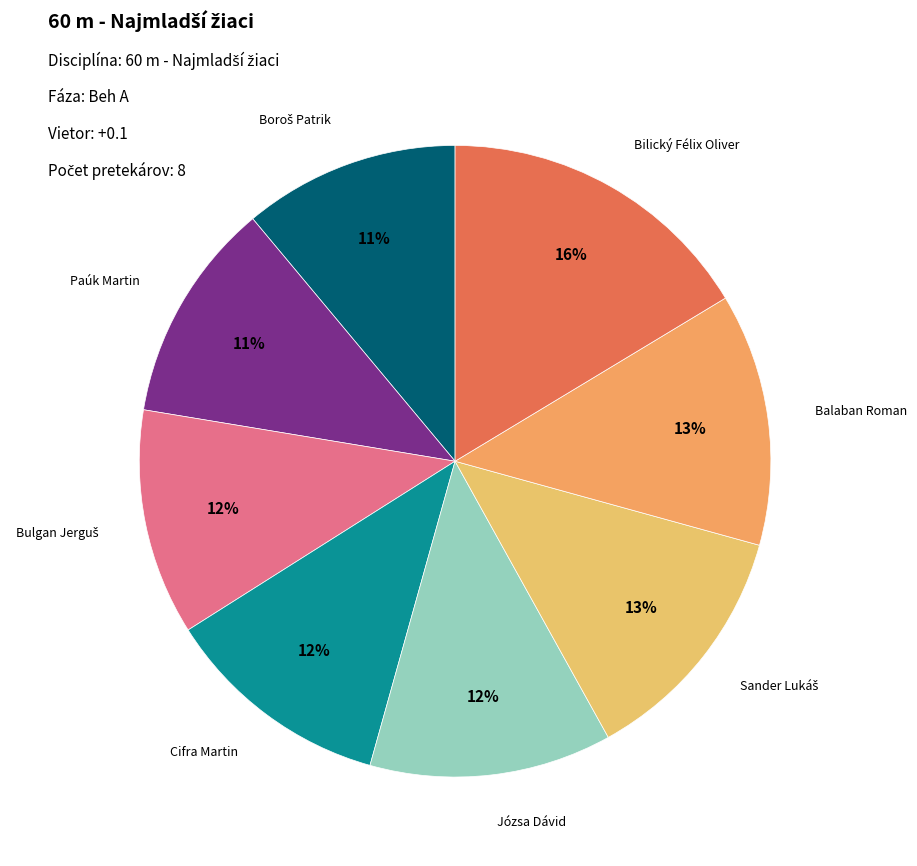

Does any single category account for the majority?

No